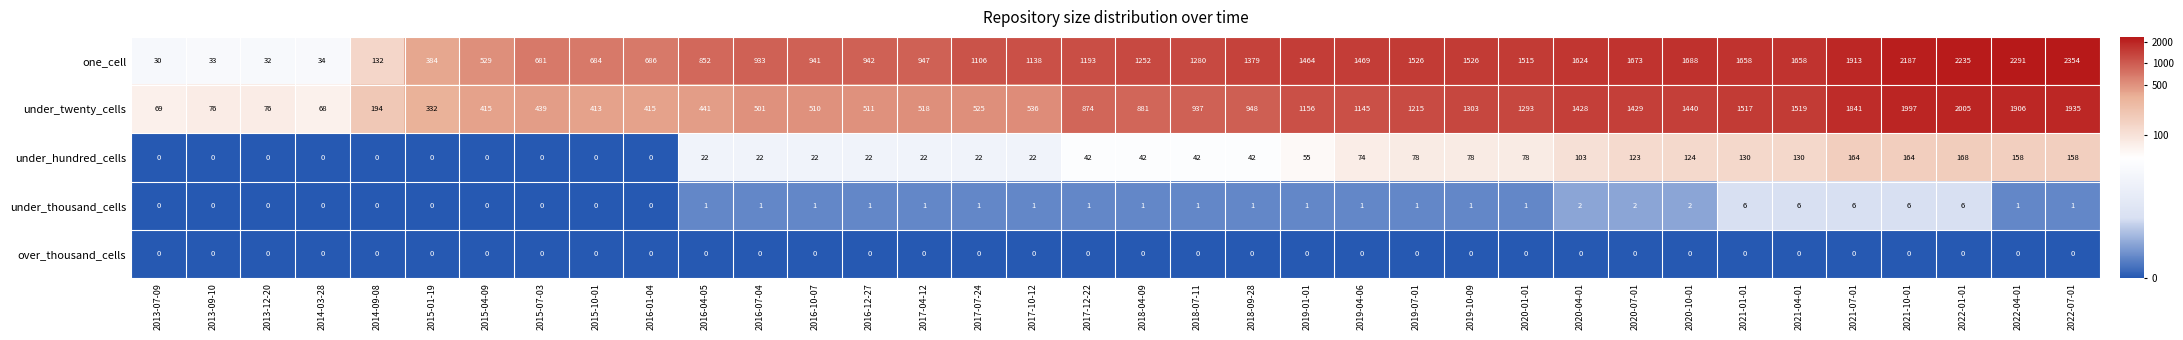

What is the lowest value of the one_cell series?

30